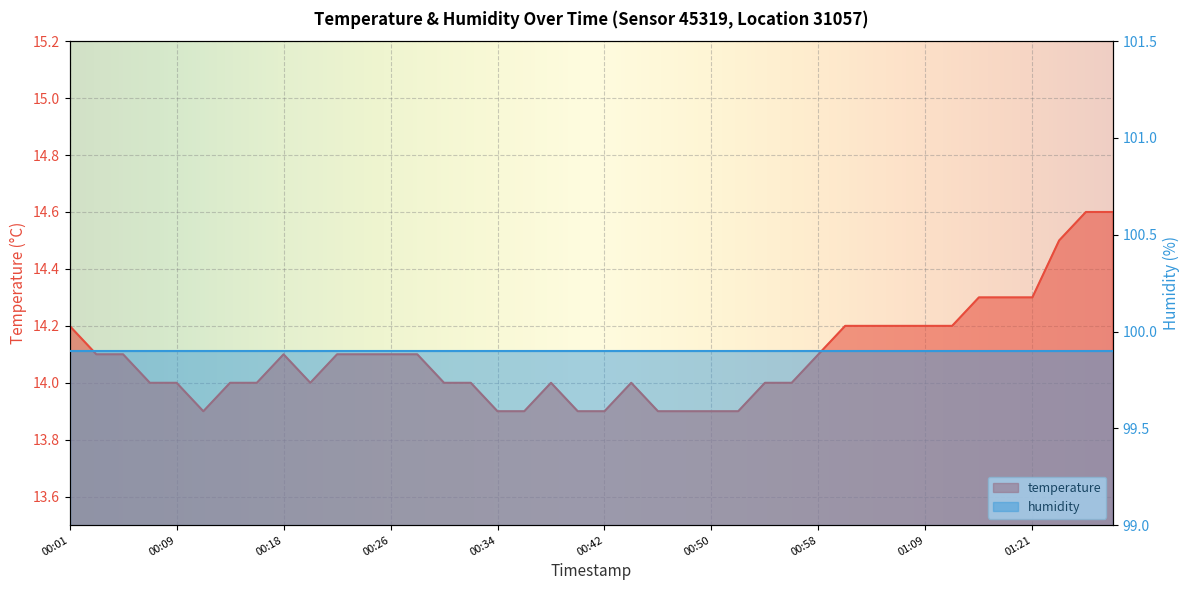

Which has a higher value, 00:52 or 01:26?

01:26